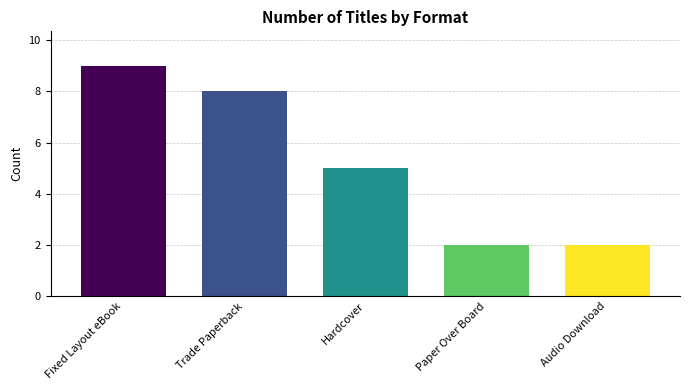

What is the difference between the values at Audio Download and Trade Paperback?

6